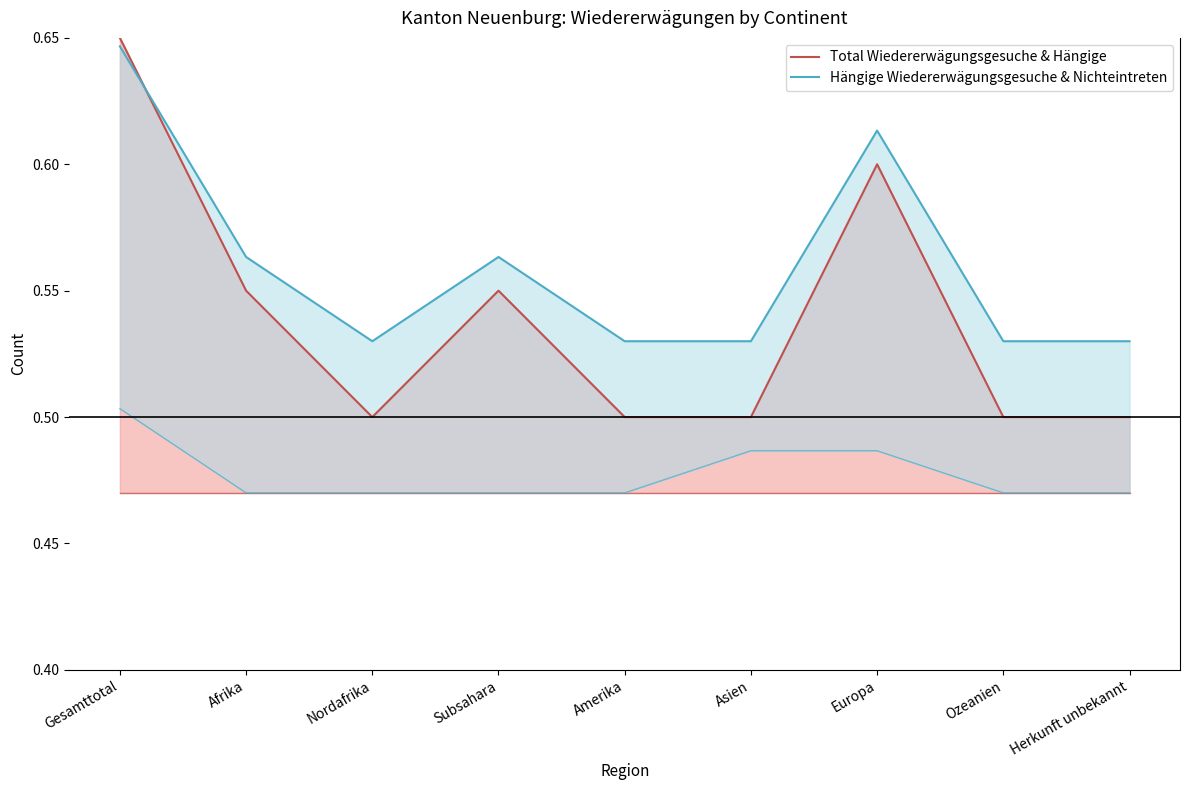

At how many categories does at least one series exceed 0?

9